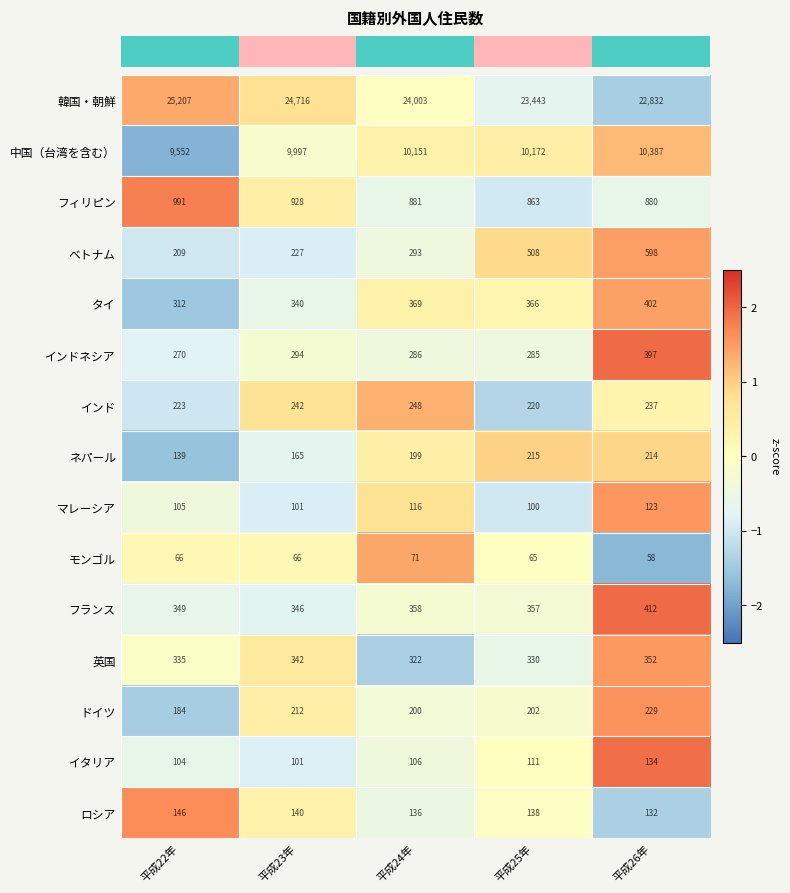

What is the difference between the highest and lowest values at 平成22年?

25141